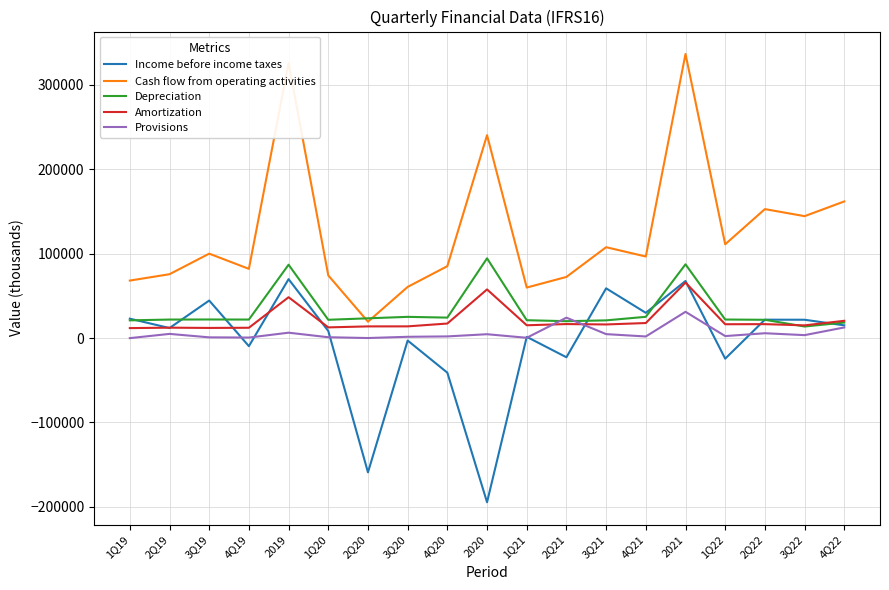

Is it true that Income before income taxes equals 58965 at 3Q21?

True